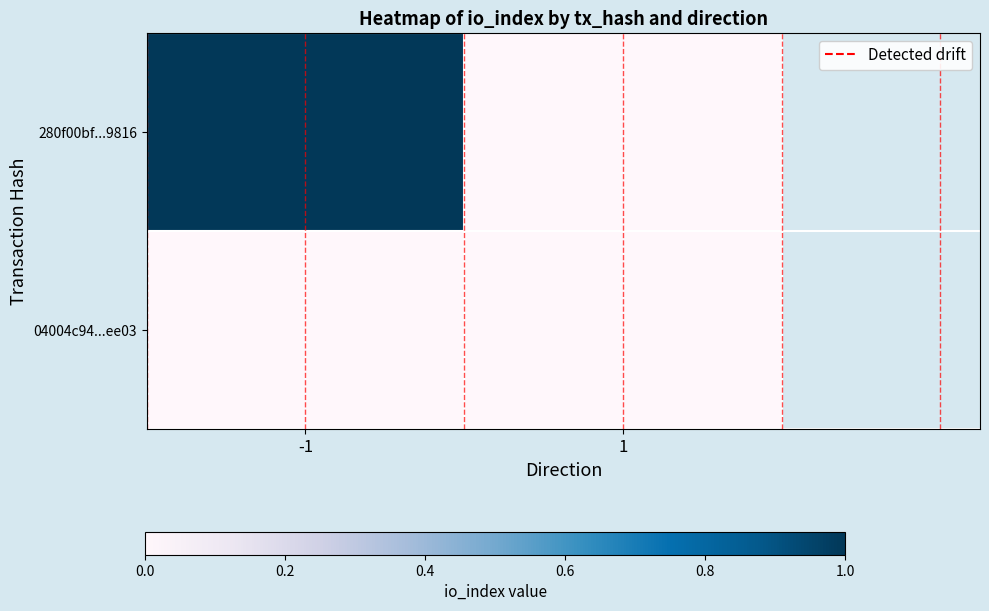

Which series changed the most between -1 and 1?

280f00bf...9816